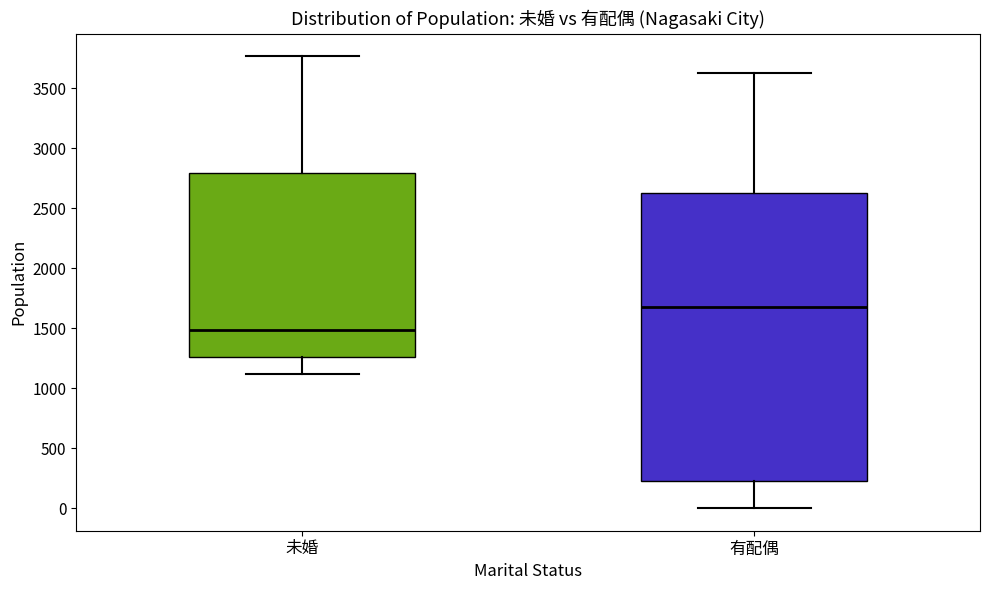

Reading left to right, read every box against the y-axis: the position of its median line, the range the box covers, and the ends of its whiskers. The values are not printed on the chart, so give them approximately, as read against the axis.

未婚: median 1500, box 1250 to 2800, whiskers 1100 to 3750
有配偶: median 1700, box 250 to 2650, whiskers 0 to 3650